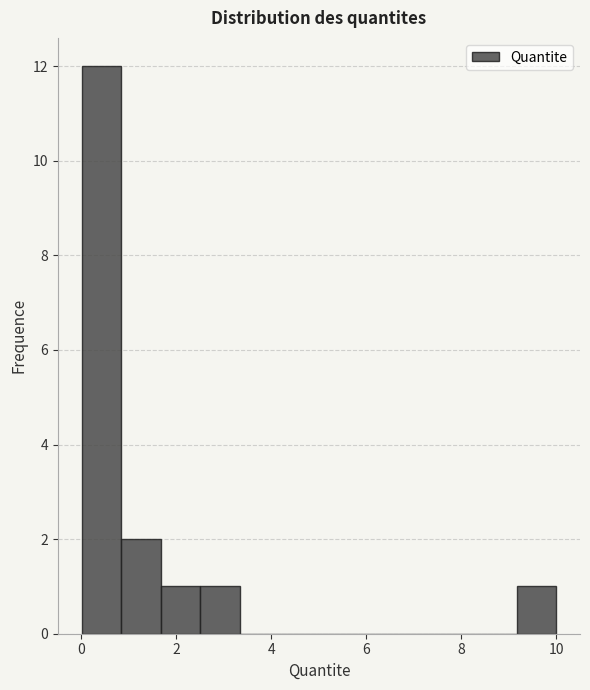

Over which range of the x-axis is the bar tallest?

0.0 to 0.8